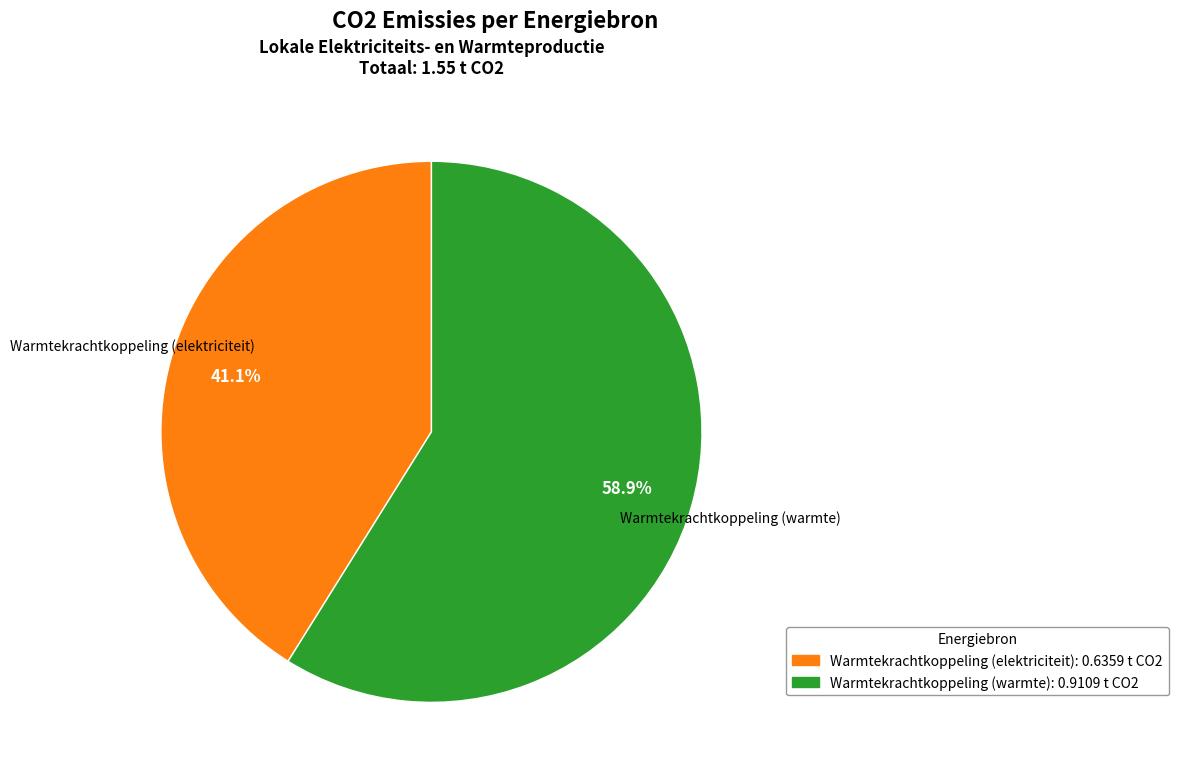

Does any single category account for the majority?

Yes